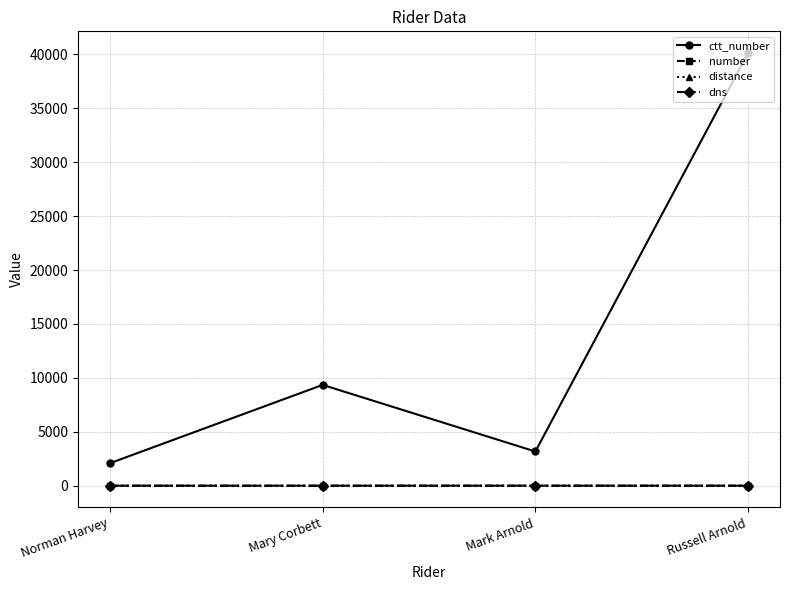

In ctt_number, how many points are lower than both neighbors (excluding endpoints)?

1